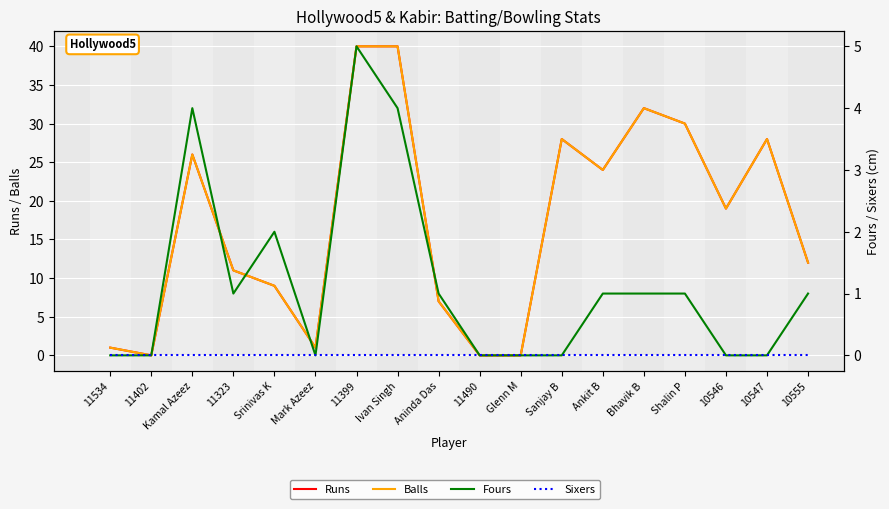

Reading right to left, transcribe all the data shown in this chart.

Runs: 10555=12	10547=28	10546=19	Shalin P=30	Bhavik B=32	Ankit B=24	Sanjay B=28	Glenn M=0	11490=0	Aninda Das=7	Ivan Singh=40	11399=40	Mark Azeez=1	Srinivas K=9	11323=11	Kamal Azeez=26	11402=0	11534=1
Balls: 10555=12	10547=28	10546=19	Shalin P=30	Bhavik B=32	Ankit B=24	Sanjay B=28	Glenn M=0	11490=0	Aninda Das=7	Ivan Singh=40	11399=40	Mark Azeez=1	Srinivas K=9	11323=11	Kamal Azeez=26	11402=0	11534=1
Fours: 10555=1	10547=0	10546=0	Shalin P=1	Bhavik B=1	Ankit B=1	Sanjay B=0	Glenn M=0	11490=0	Aninda Das=1	Ivan Singh=4	11399=5	Mark Azeez=0	Srinivas K=2	11323=1	Kamal Azeez=4	11402=0	11534=0
Sixers: 10555=0	10547=0	10546=0	Shalin P=0	Bhavik B=0	Ankit B=0	Sanjay B=0	Glenn M=0	11490=0	Aninda Das=0	Ivan Singh=0	11399=0	Mark Azeez=0	Srinivas K=0	11323=0	Kamal Azeez=0	11402=0	11534=0